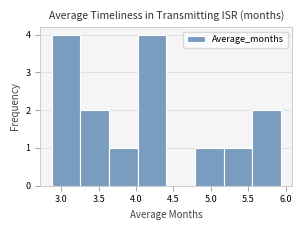

Reading left to right, transcribe this chart: for each bar, give the range it covers on the x-axis and its height. Neither the bar edges nor the heights are printed on the chart, so give them approximately, as read against the axes.

2.85 to 3.25: 4
3.25 to 3.65: 2
3.65 to 4.00: 1
4.00 to 4.40: 4
4.40 to 4.80: 0
4.80 to 5.15: 1
5.15 to 5.55: 1
5.55 to 5.95: 2